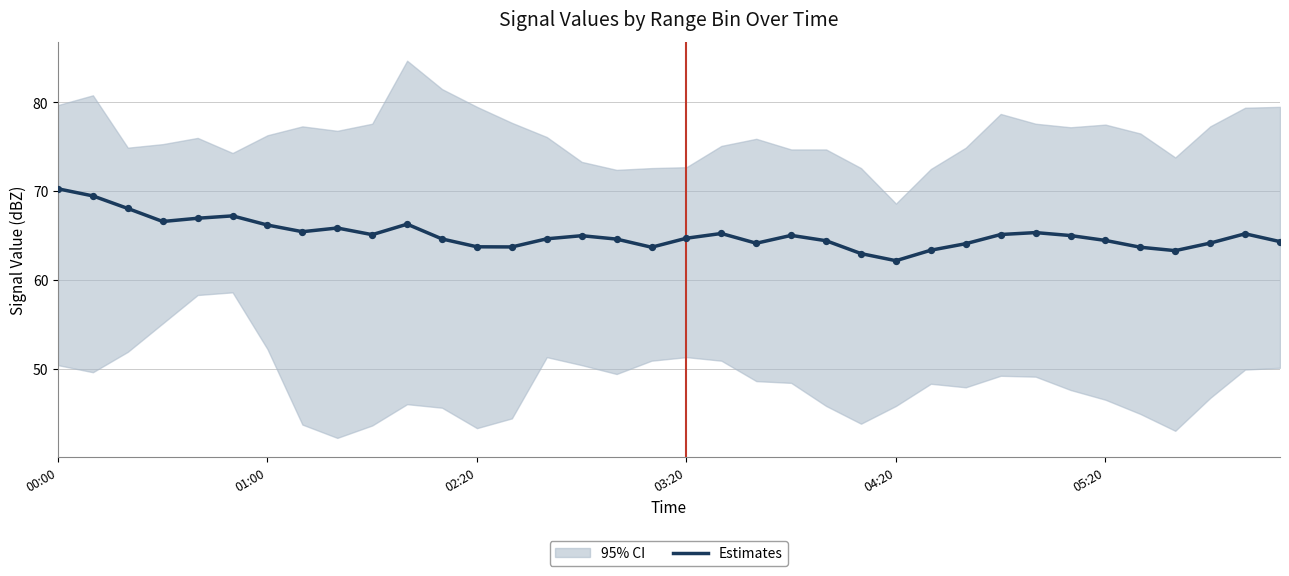

What is the change in value from 02:20 to 04:20?

-1.1